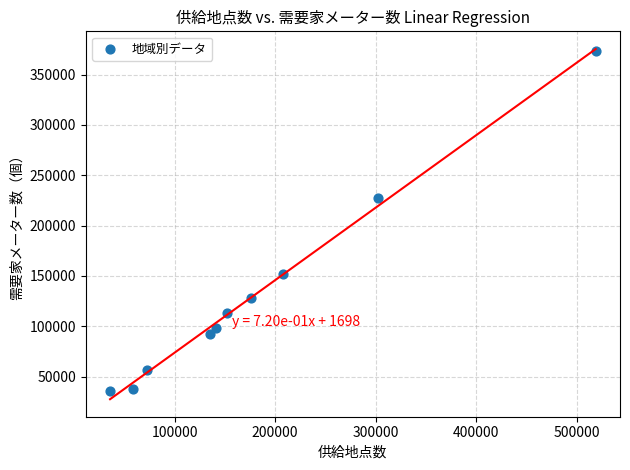

What Y value in the scatter plot is closest to 204396?

226963